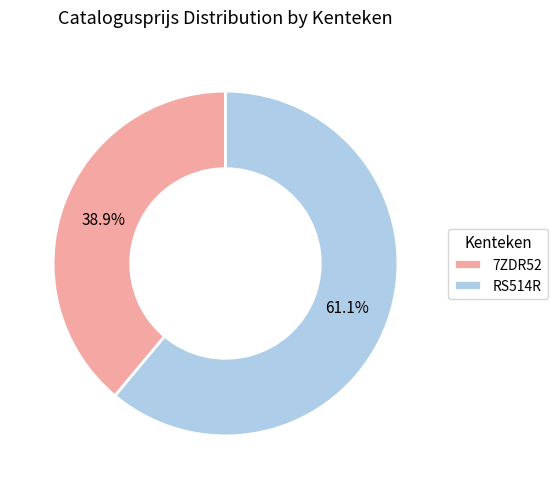

To the nearest percent, what portion does RS514R represent?

61%